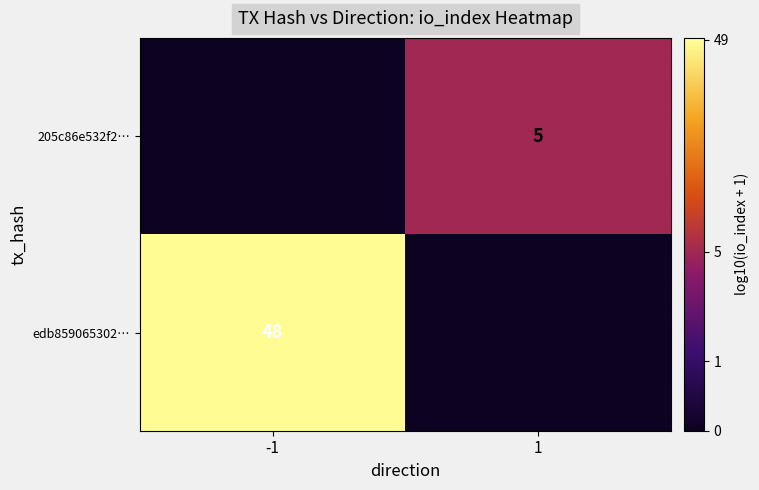

At how many categories does at least one series exceed 1?

1